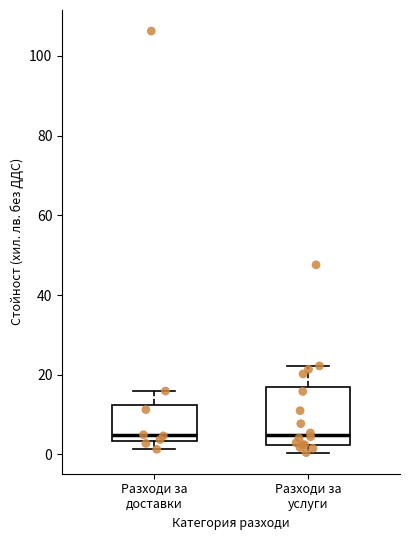

Where does the upper whisker of the box for Разходи за доставки end on the y-axis? The values are not printed on the chart, so give them approximately, as read against the axis.

16